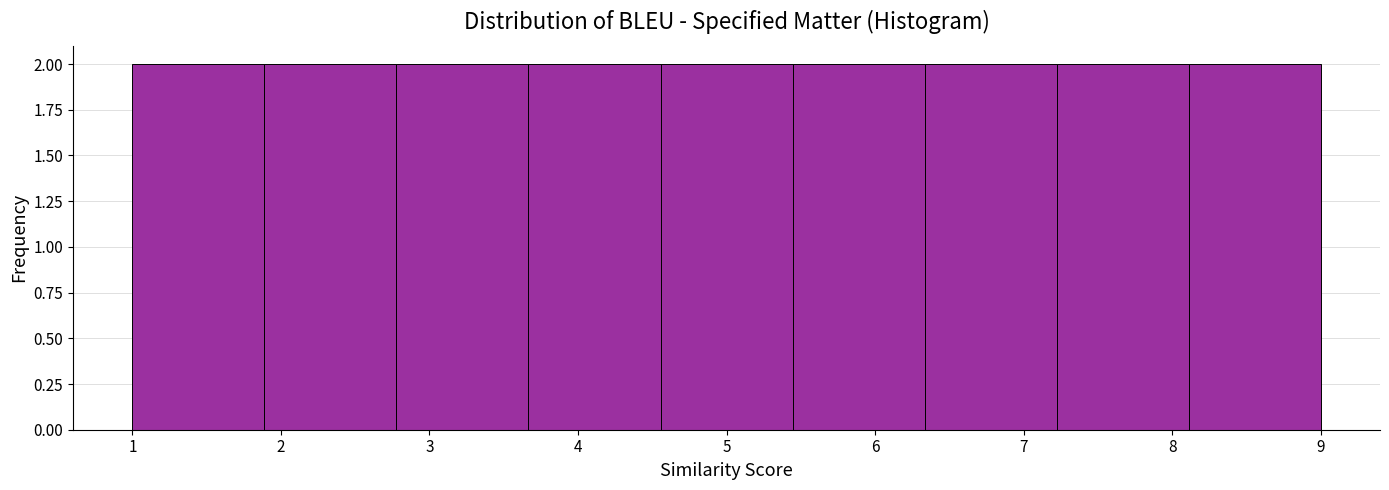

What is the height of the bar covering 1.0 to 1.9 on the x-axis? Neither the bar edges nor the heights are printed on the chart, so give them approximately, as read against the axes.

2